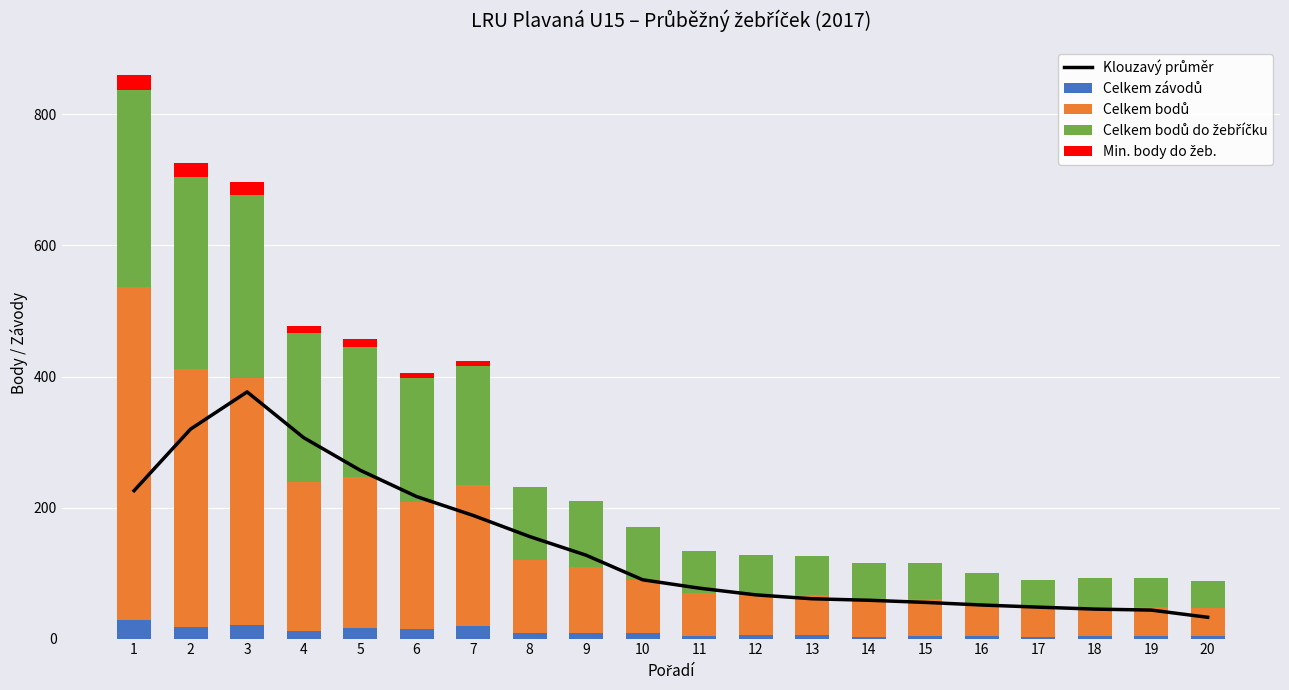

Reading right to left, extract all data points from this chart.

Klouzavý průměr: 20=32.5	19=43.5	18=45.0	17=48.0	16=51.2	15=55.2	14=58.5	13=60.8	12=66.8	11=77.0	10=89.8	9=127.2	8=155.8	7=188.0	6=216.8	5=257.0	4=306.8	3=376.5	2=319.8	1=225.8
Celkem závodů: 20=4.0	19=4.0	18=4.0	17=2.0	16=4.0	15=4.0	14=2.0	13=6.0	12=6.0	11=4.0	10=8.0	9=8.0	8=8.0	7=19.0	6=14.0	5=16.0	4=12.0	3=21.0	2=18.0	1=28.0
Celkem bodů: 20=42.0	19=44.0	18=44.0	17=44.0	16=48.0	15=56.0	14=57.0	13=60.0	12=61.0	11=65.0	10=81.0	9=101.0	8=112.0	7=215.0	6=195.0	5=230.0	4=227.0	3=376.0	2=394.0	1=509.0
Celkem bodů do žebříčku: 20=42.0	19=44.0	18=44.0	17=44.0	16=48.0	15=56.0	14=57.0	13=60.0	12=61.0	11=65.0	10=81.0	9=101.0	8=112.0	7=182.0	6=189.0	5=199.0	4=227.0	3=280.0	2=292.0	1=301.0
Min. body do žeb.: 20=0.0	19=0.0	18=0.0	17=0.0	16=0.0	15=0.0	14=0.0	13=0.0	12=0.0	11=0.0	10=0.0	9=0.0	8=0.0	7=7.0	6=7.0	5=12.0	4=11.0	3=20.0	2=22.0	1=22.0